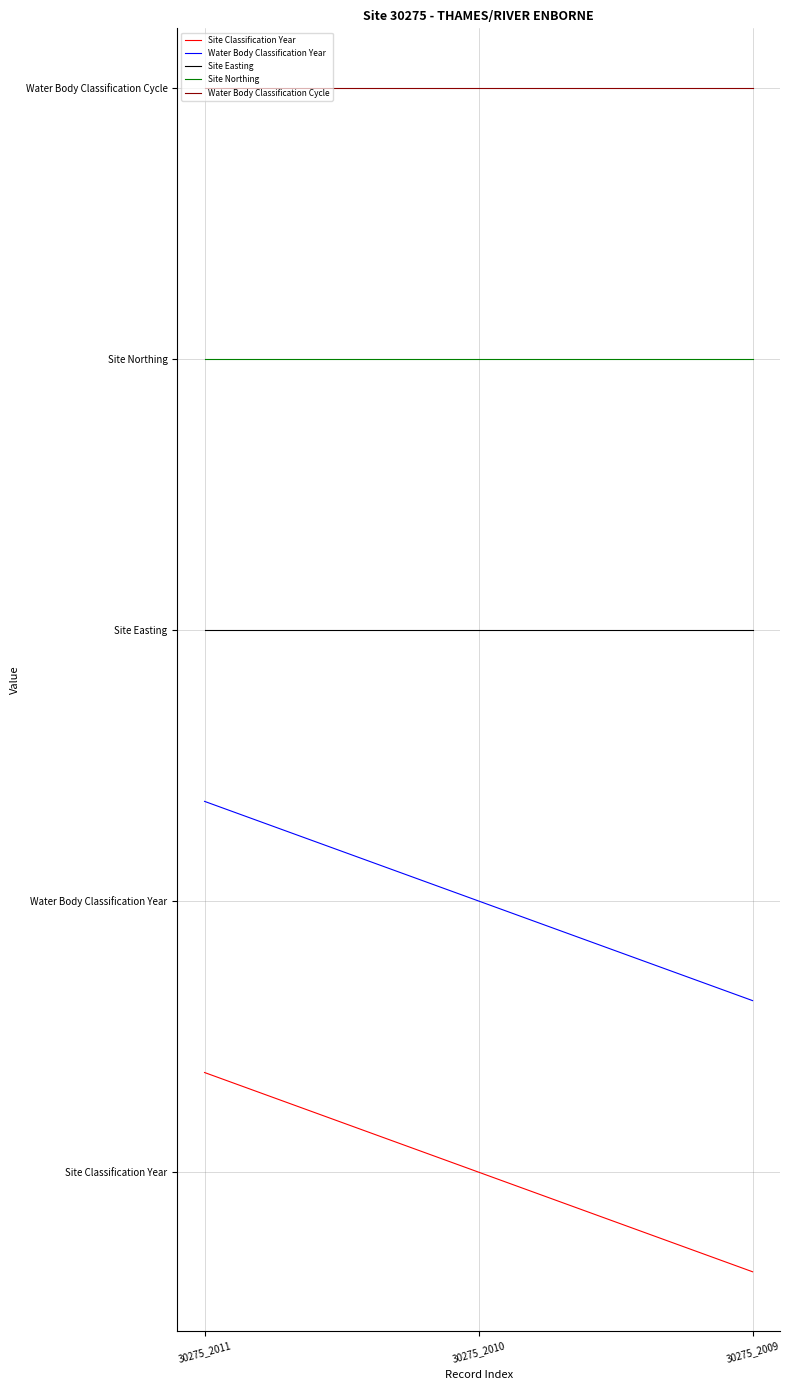

Is the value of Site Classification Year at 30275_2011 greater than the value of Site Easting at 30275_2010?

No